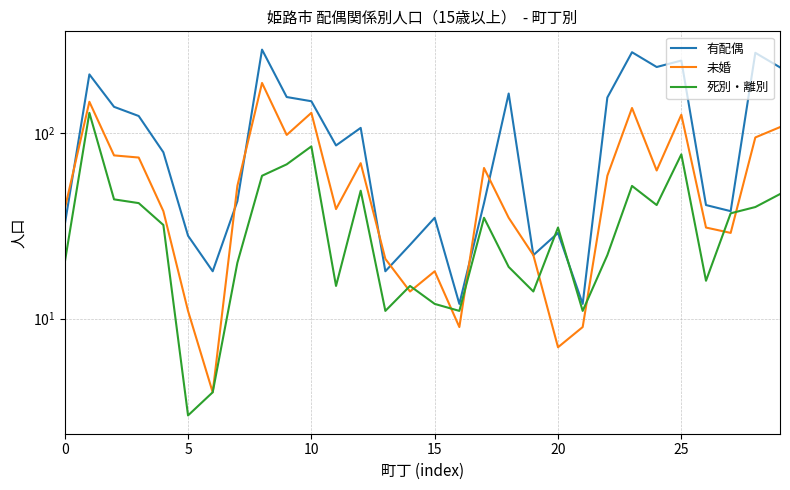

Which category has the lowest value in the 有配偶 series?

16